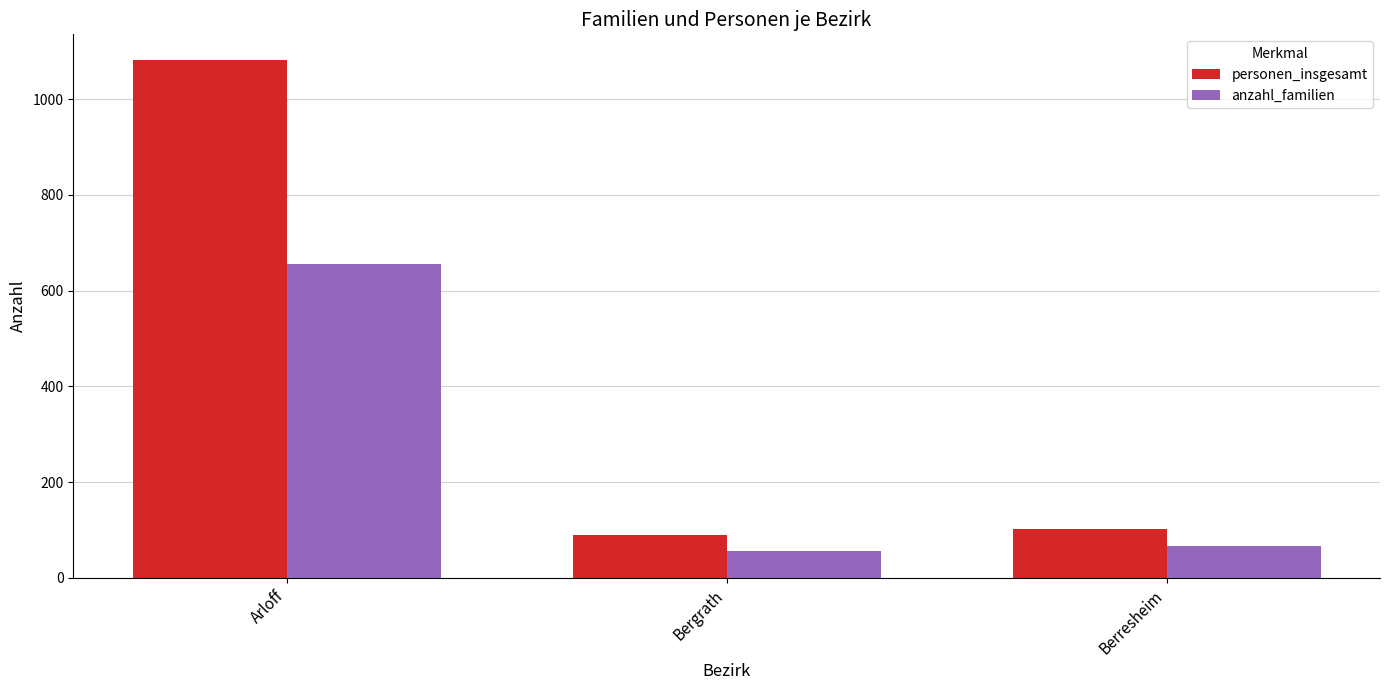

What is the difference between the highest and lowest values at Arloff?

426